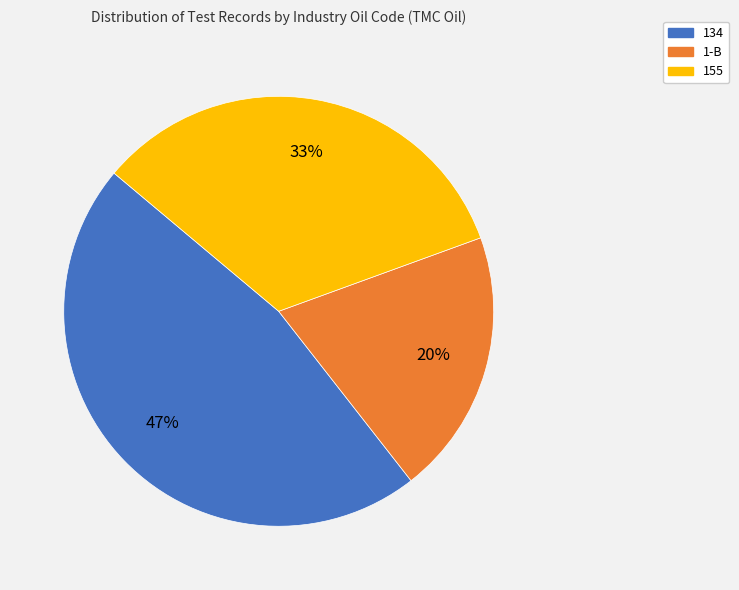

To the nearest percent, what is the combined percentage of 1-B and 155?

53%